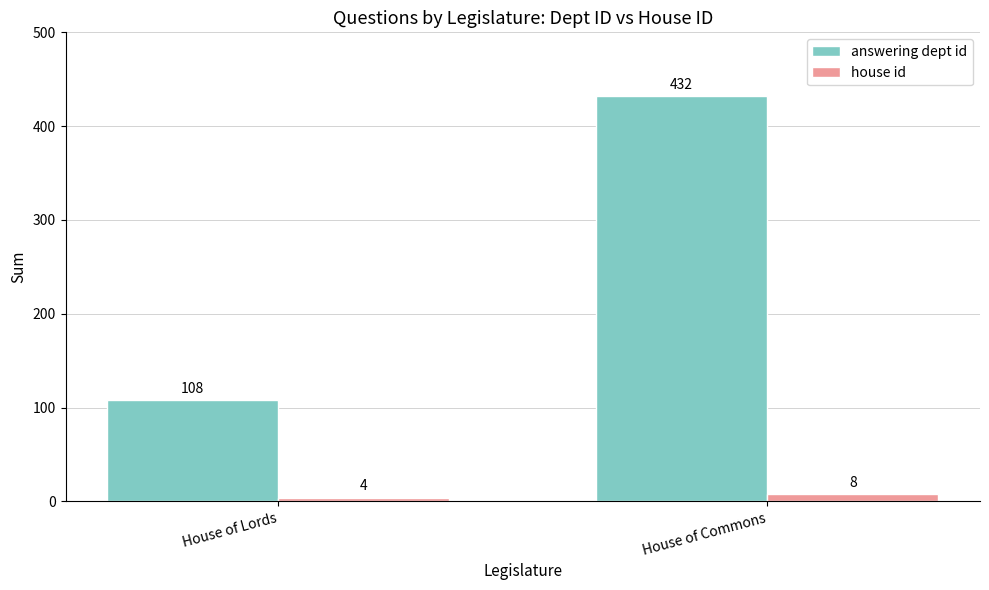

Reading right to left, extract all data points from this chart.

answering dept id: House of Commons=432	House of Lords=108
house id: House of Commons=8	House of Lords=4